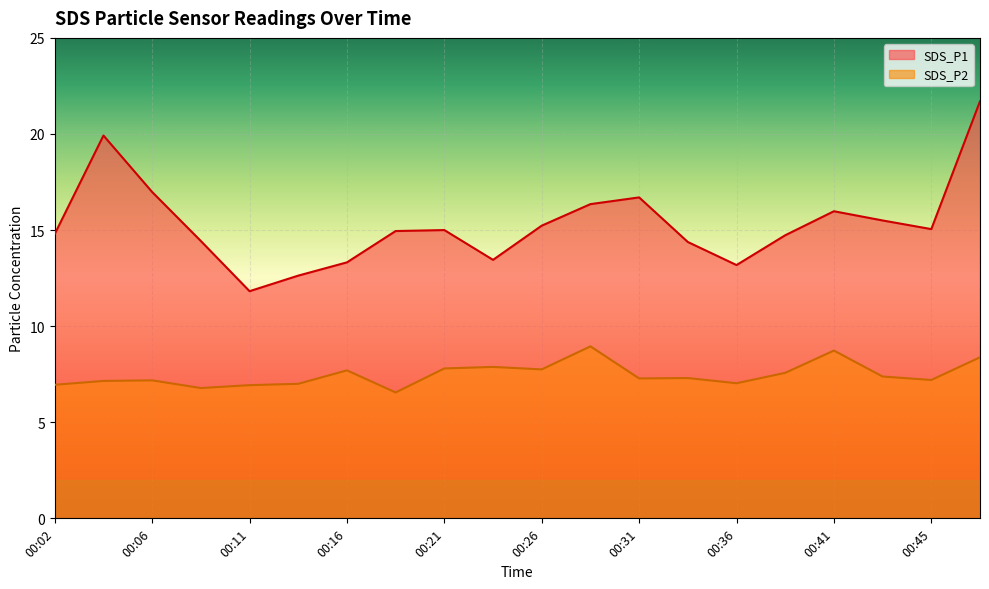

Reading right to left, extract all data points from this chart.

SDS_P1: 00:48=21.7	00:45=15.1	00:43=15.5	00:41=16.0	00:38=14.7	00:36=13.2	00:33=14.4	00:31=16.7	00:28=16.4	00:26=15.2	00:24=13.4	00:21=15.0	00:19=14.9	00:16=13.3	00:14=12.6	00:11=11.8	00:09=14.4	00:06=17.0	00:04=19.9	00:02=14.8
SDS_P2: 00:48=8.4	00:45=7.2	00:43=7.4	00:41=8.7	00:38=7.6	00:36=7.0	00:33=7.3	00:31=7.3	00:28=8.9	00:26=7.8	00:24=7.9	00:21=7.8	00:19=6.5	00:16=7.7	00:14=7.0	00:11=6.9	00:09=6.8	00:06=7.2	00:04=7.2	00:02=7.0